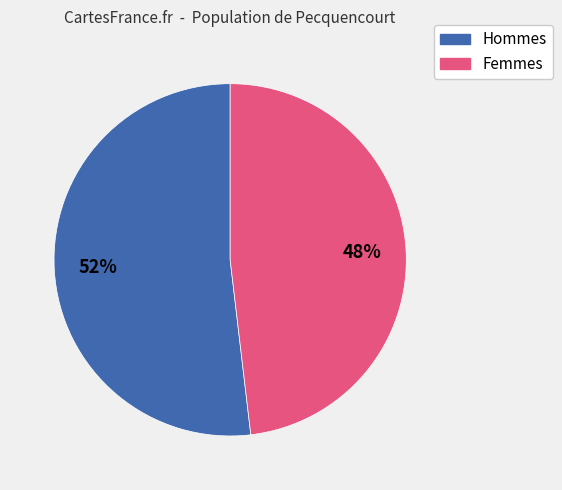

To the nearest percent, what is the difference between the largest and smallest slice percentages?

4%